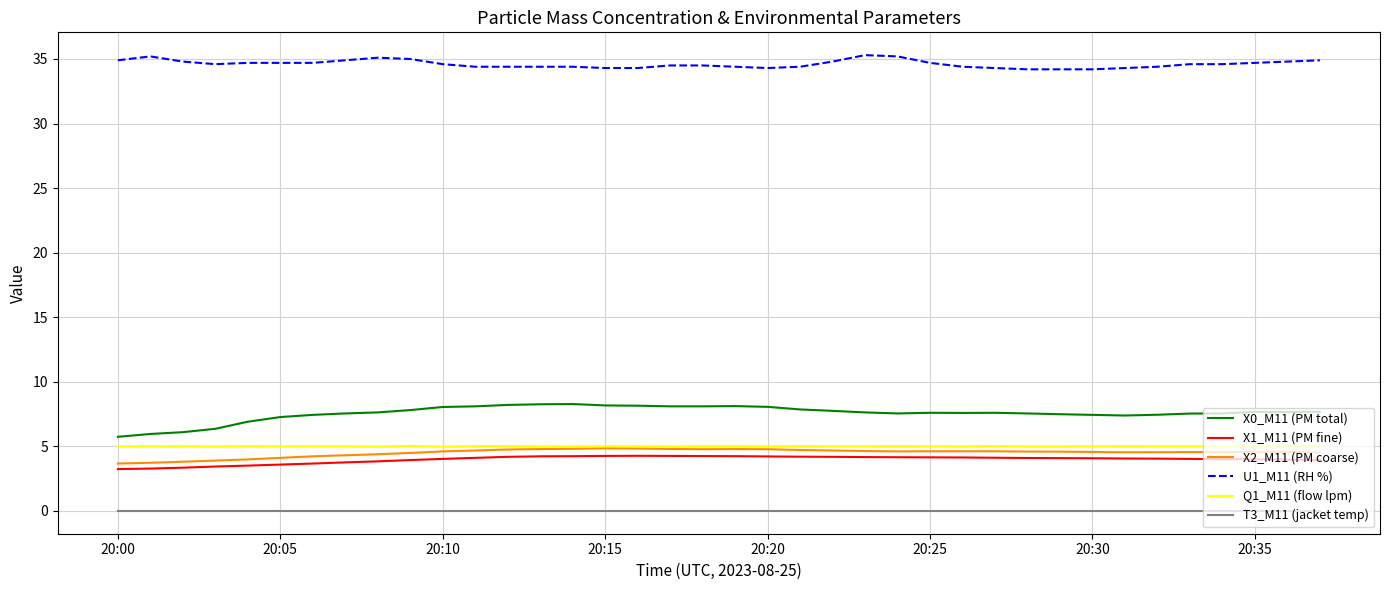

True or false: Q1_M11 (flow lpm) and T3_M11 (jacket temp) intersect in this chart.

False